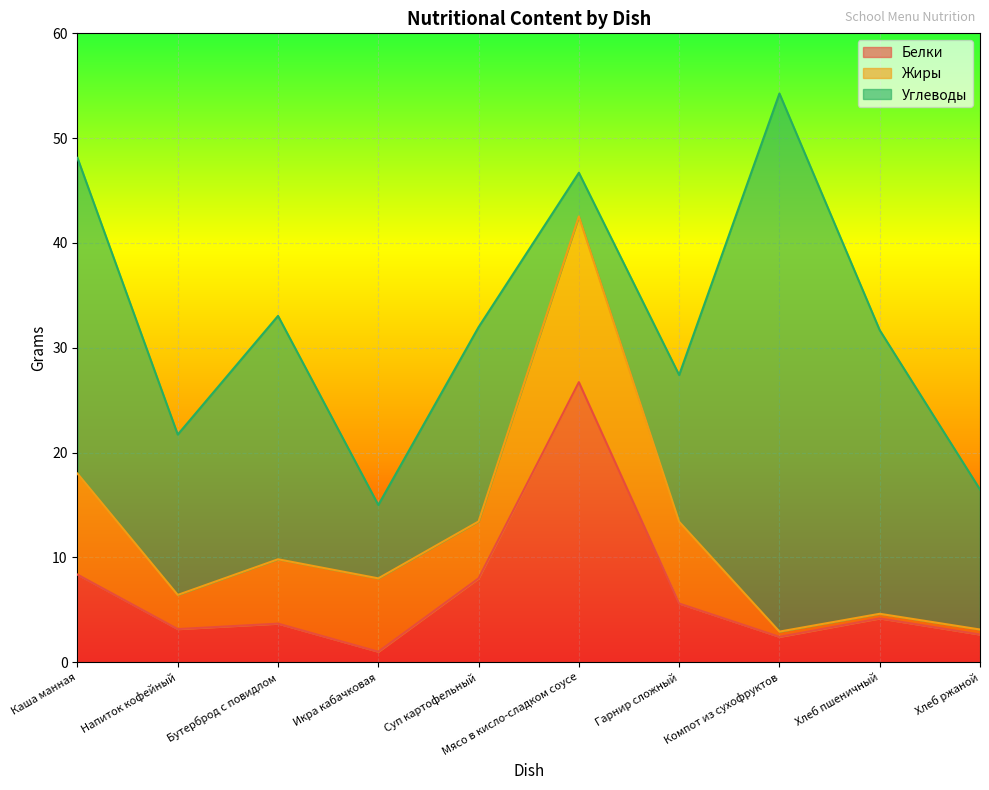

At Напиток кофейный, list the series in order from largest to smallest.

Углеводы, Жиры, Белки